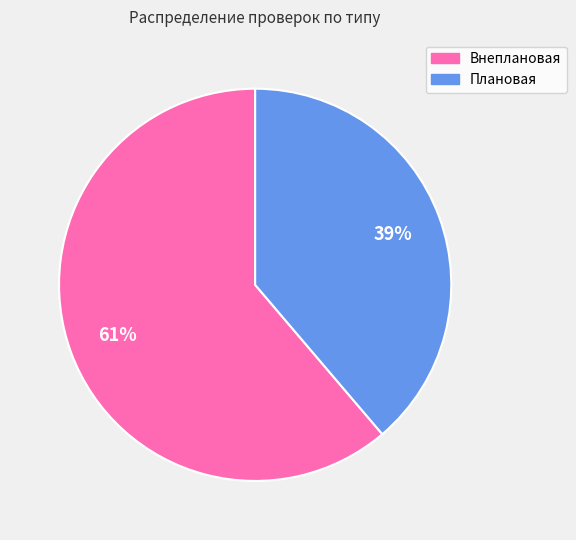

Rank the categories by value from lowest to highest.

Плановая, Внеплановая